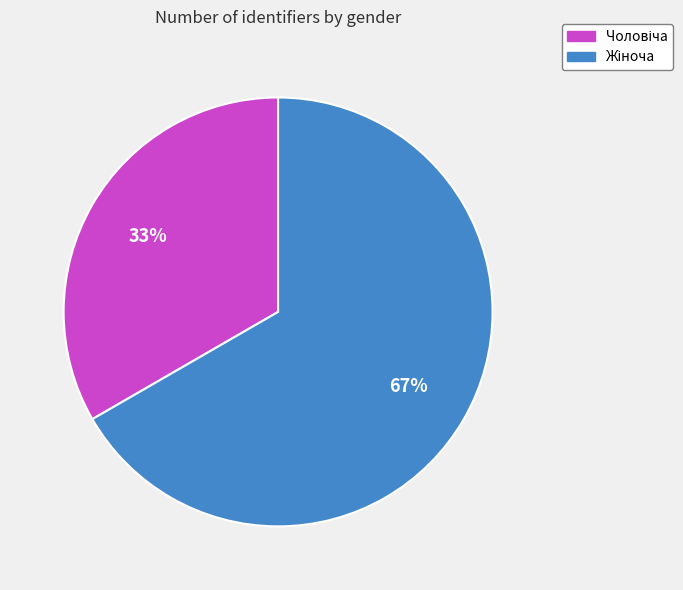

Does any single category account for the majority?

Yes